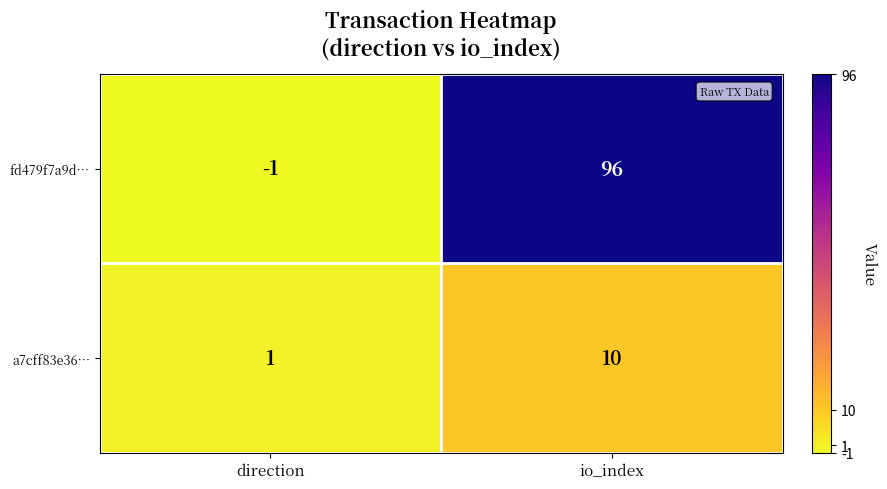

Rank the series at direction from highest to lowest value.

a7cff83e36…, fd479f7a9d…